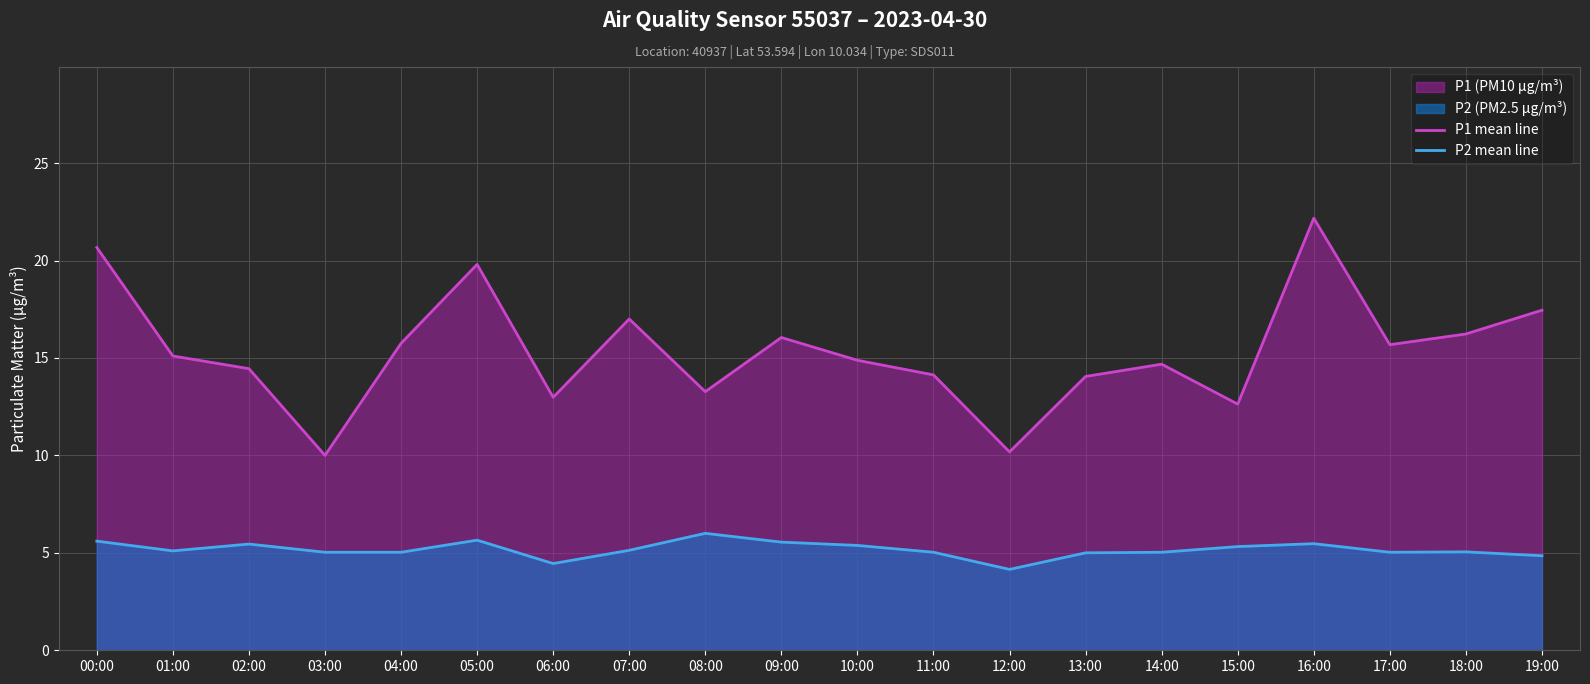

Is it true that P1 mean line equals 4.7 at 18:00?

False